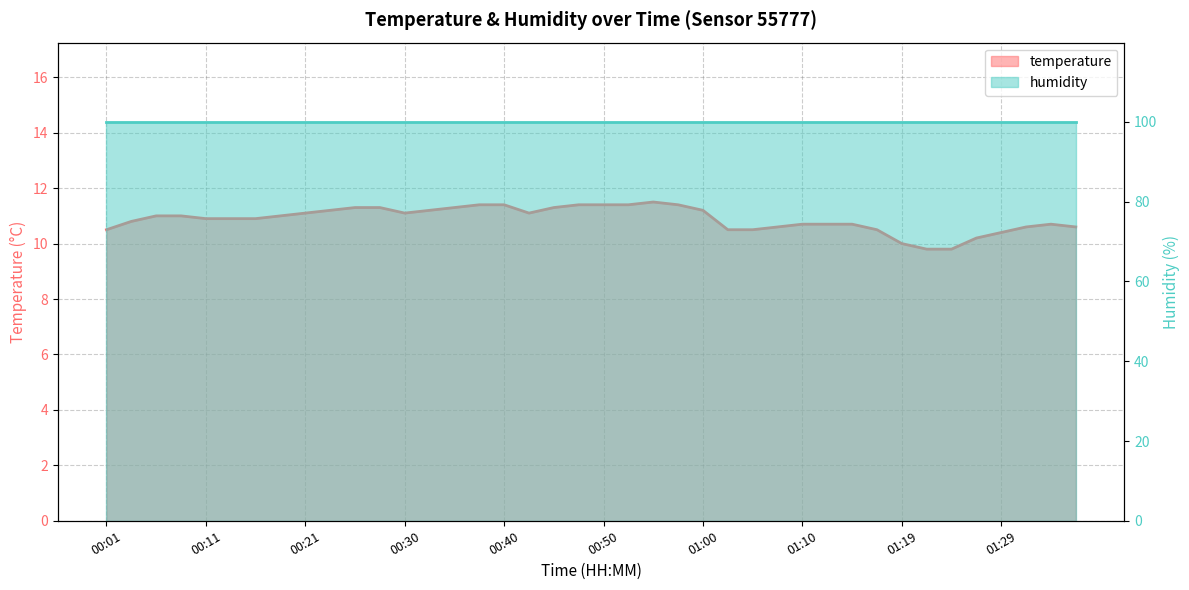

Reading right to left, list all the values displayed in this chart.

10.6	10.7	10.6	10.4	10.2	9.8	9.8	10.0	10.5	10.7	10.7	10.7	10.6	10.5	10.5	11.2	11.4	11.5	11.4	11.4	11.4	11.3	11.1	11.4	11.4	11.3	11.2	11.1	11.3	11.3	11.2	11.1	11.0	10.9	10.9	10.9	11.0	11.0	10.8	10.5